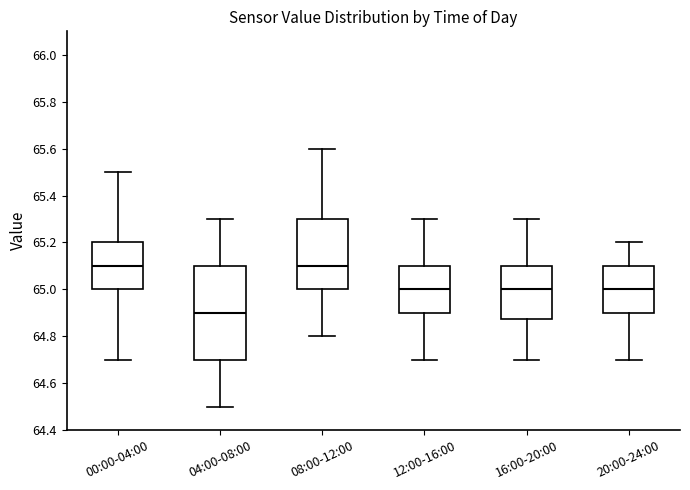

Comparing the boxes themselves (not the whiskers), which one is the tallest?

04:00-08:00